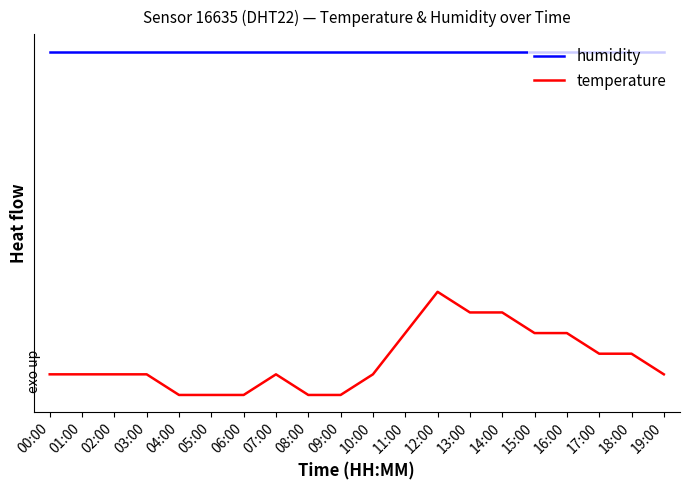

True or false: temperature has more than 0 interior local peaks.

True